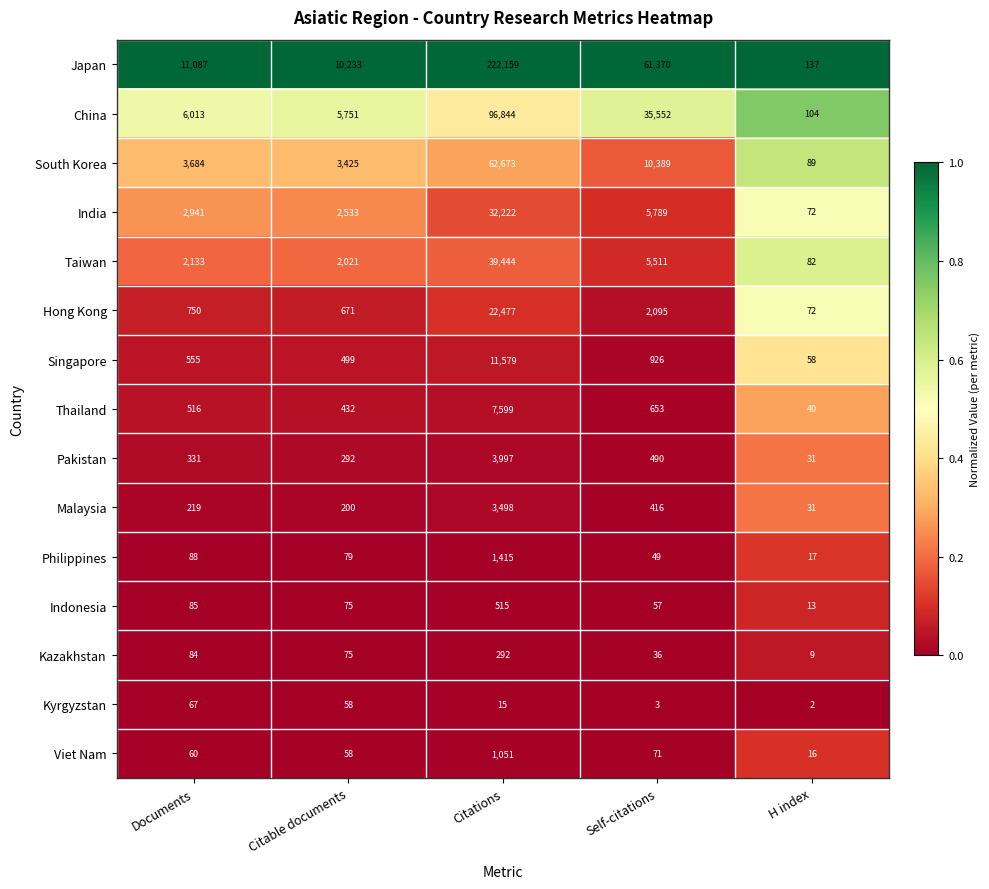

Is it true that India equals 9085 at Self-citations?

False